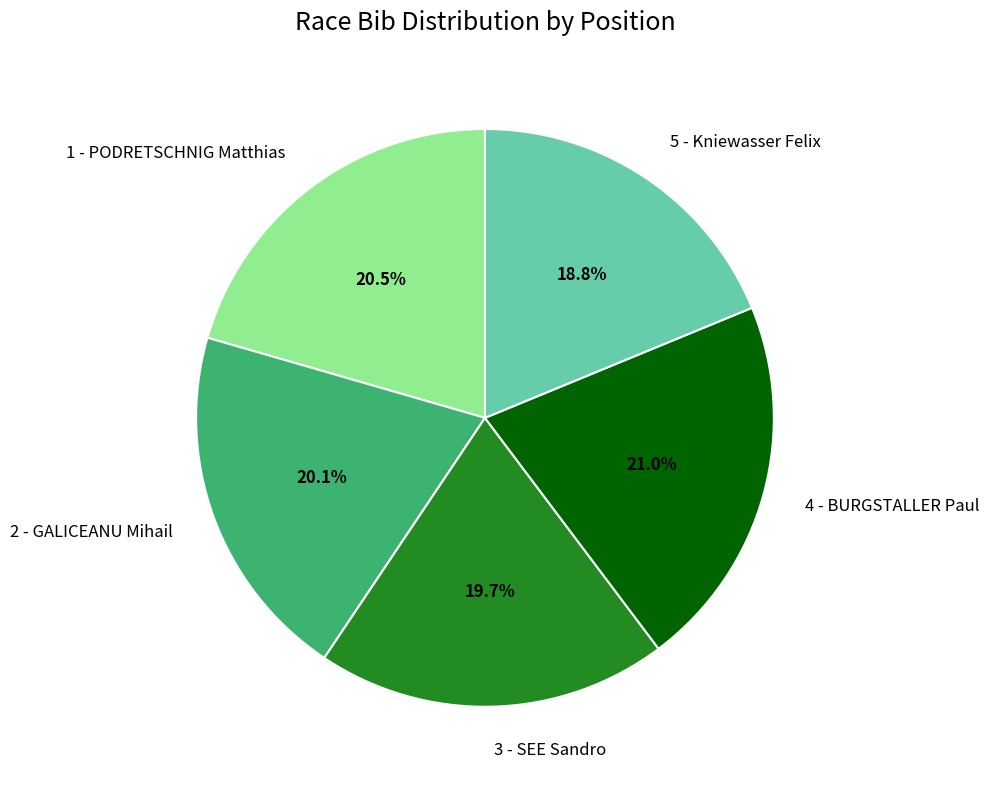

To the nearest percent, what percentage of the pie is 3 - SEE Sandro?

20%